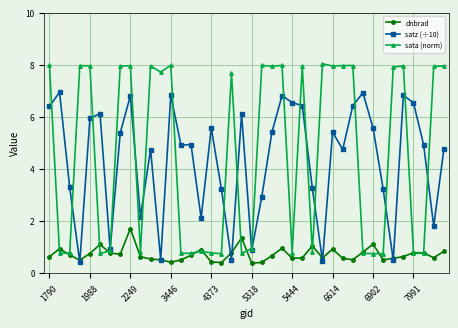

Which series has the largest range (max minus min)?

sata (norm)